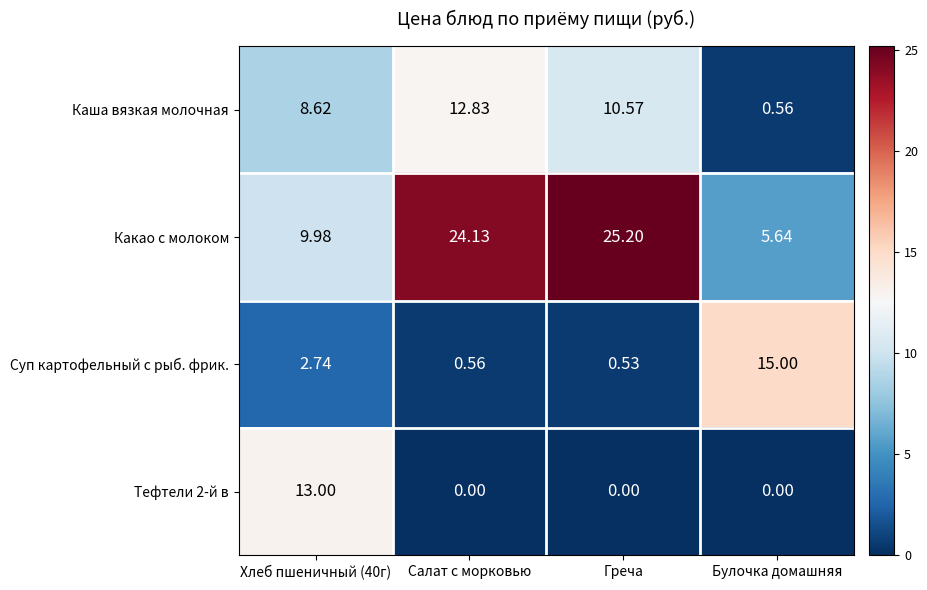

At which label does Каша вязкая молочная reach its peak?

Салат с морковью